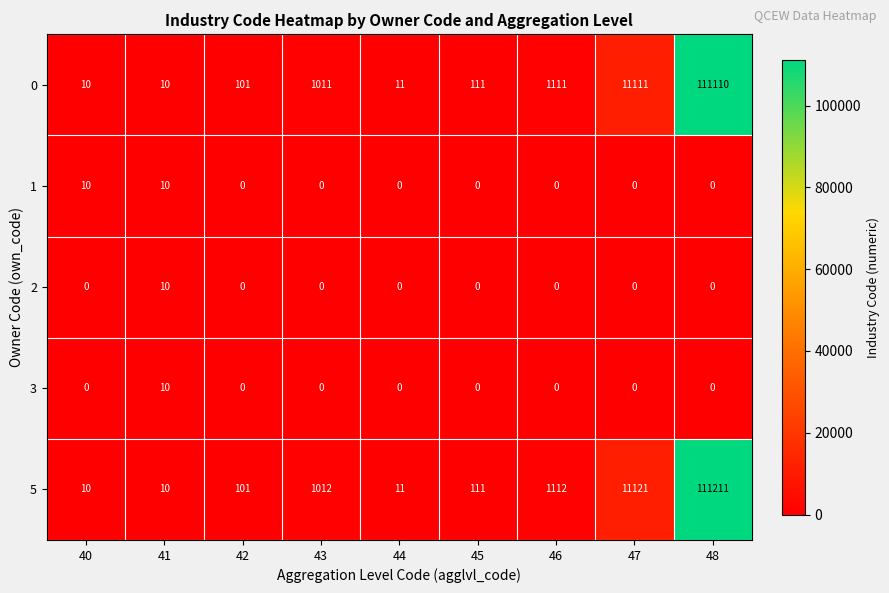

What is the total value across all series at 44?

22